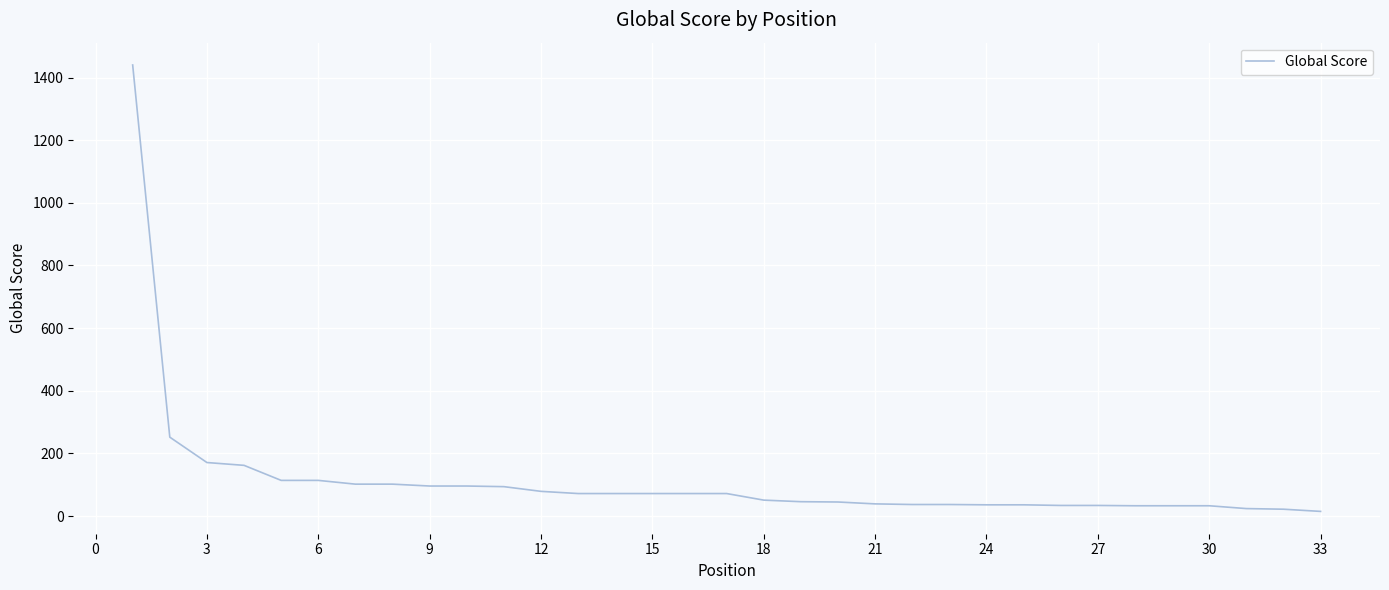

What is the difference between the maximum and minimum values?

1425